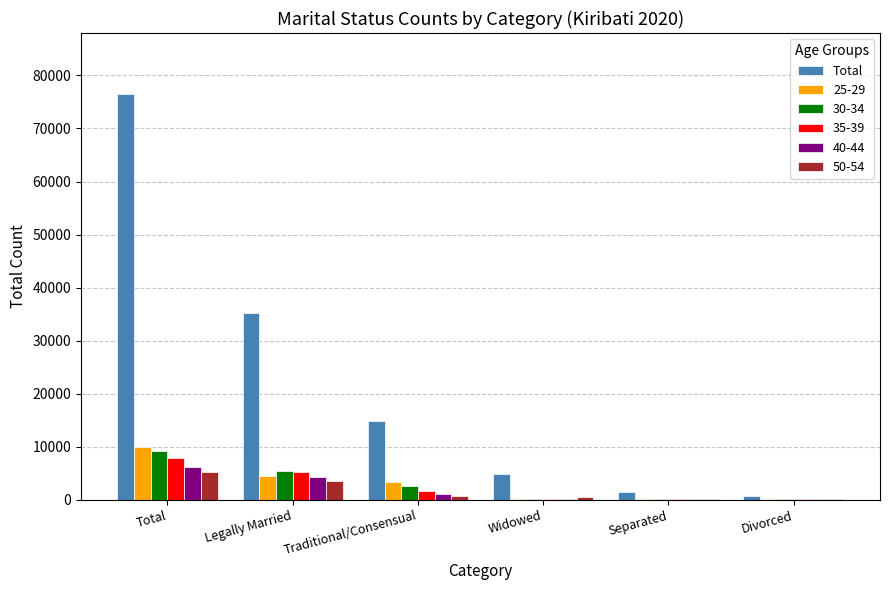

Count the number of categories in the chart.

6